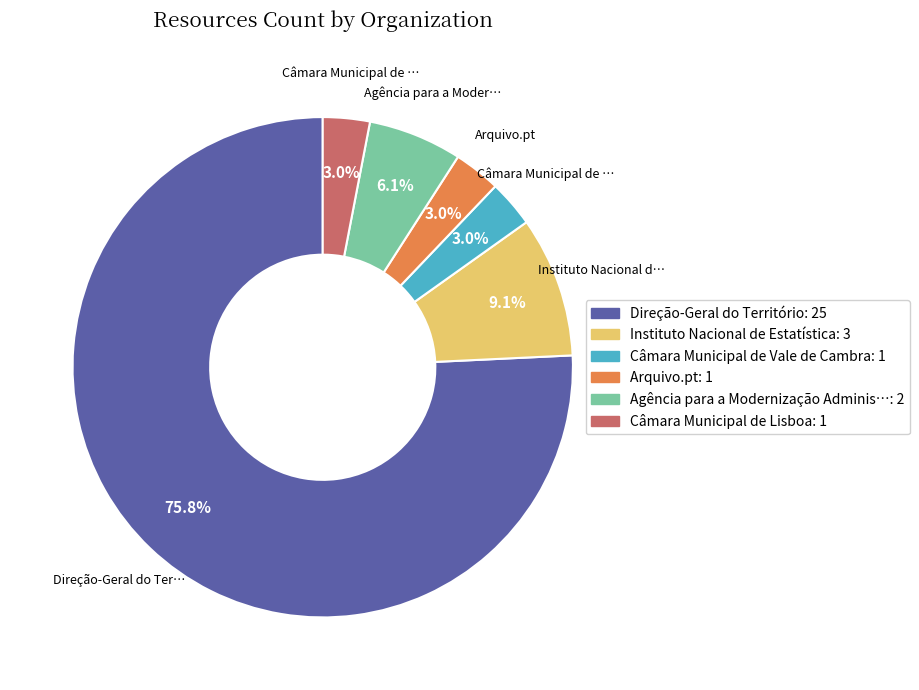

To the nearest percent, what is the average slice percentage?

17%